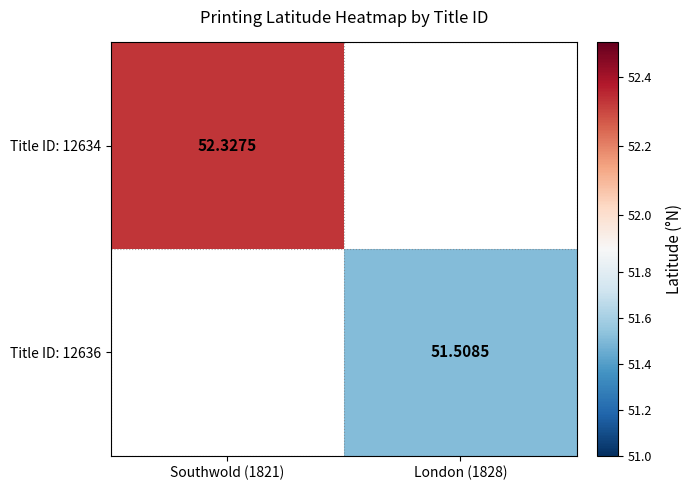

At London (1828), list the series in order from largest to smallest.

Title ID: 12634, Title ID: 12636